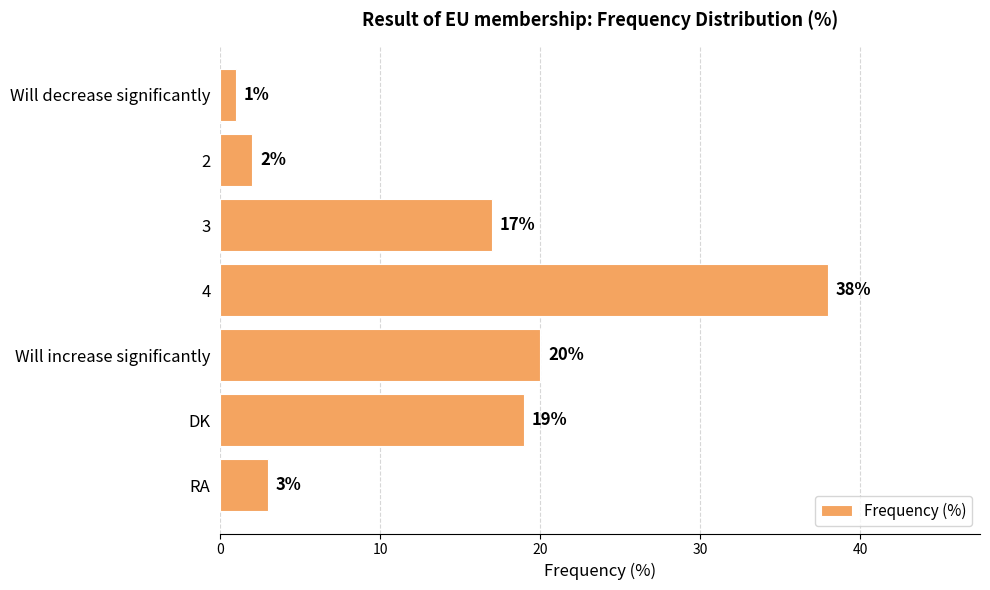

Between RA and Will decrease significantly, which is larger?

RA